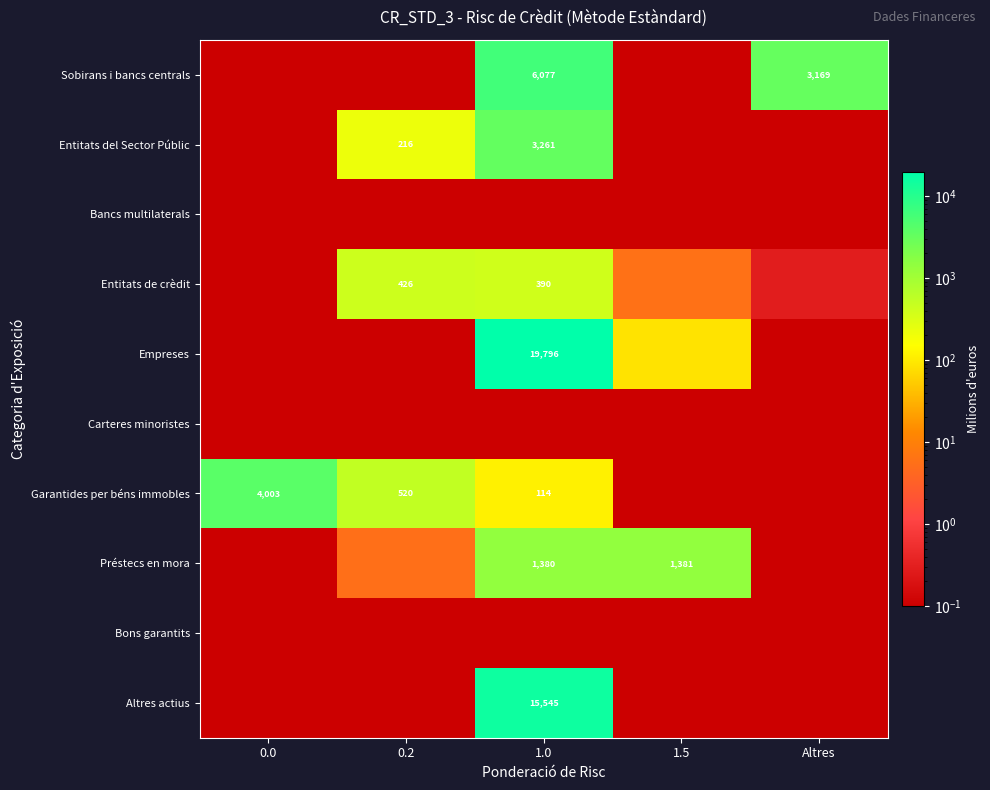

Is it true that Entitats del Sector Públic equals 0.1 at Altres?

True